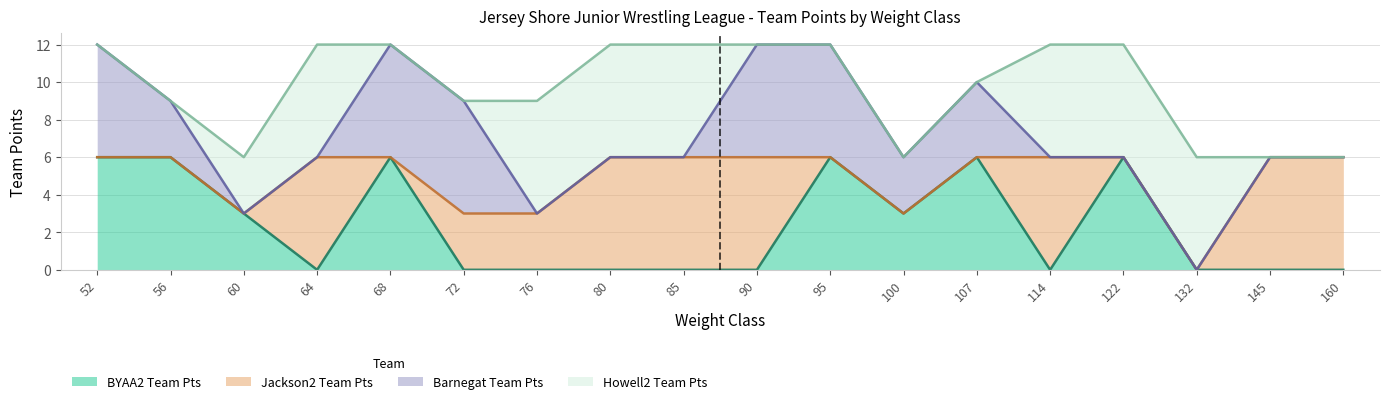

Reading right to left, list all the values displayed in this chart.

BYAA2 Team Pts: 160=0	145=0	132=0	122=6	114=0	107=6	100=3	95=6	90=0	85=0	80=0	76=0	72=0	68=6	64=0	60=3	56=6	52=6
Jackson2 Team Pts: 160=6	145=6	132=0	122=0	114=6	107=0	100=0	95=0	90=6	85=6	80=6	76=3	72=3	68=0	64=6	60=0	56=0	52=0
Barnegat Team Pts: 160=0	145=0	132=0	122=0	114=0	107=4	100=3	95=6	90=6	85=0	80=0	76=0	72=6	68=6	64=0	60=0	56=3	52=6
Howell2 Team Pts: 160=0	145=0	132=6	122=6	114=6	107=0	100=0	95=0	90=0	85=6	80=6	76=6	72=0	68=0	64=6	60=3	56=0	52=0